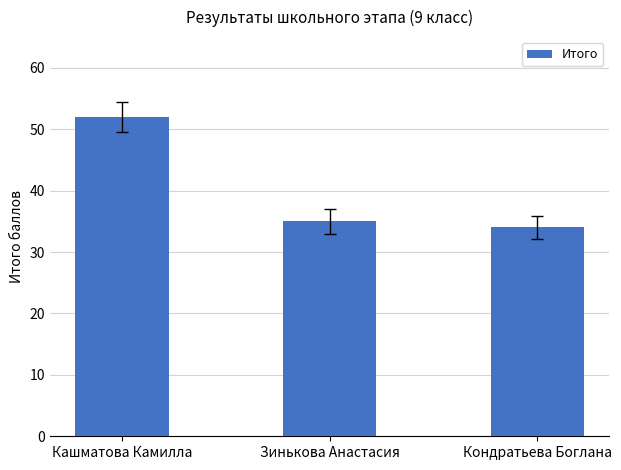

What position from the right is Зинькова Анастасия?

2